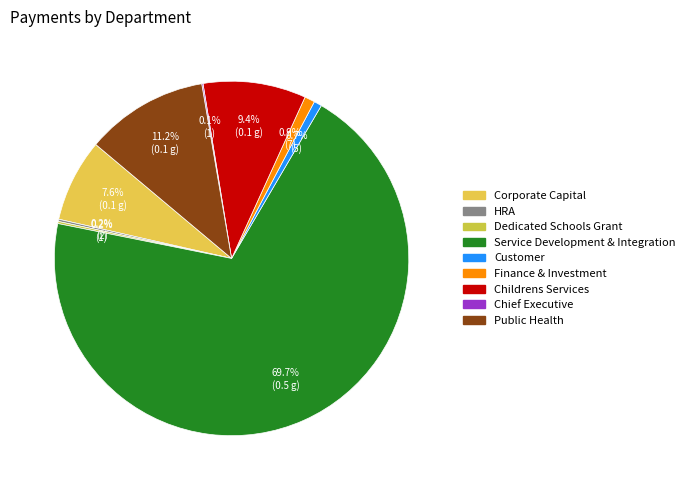

To the nearest percent, what is the difference between the largest and smallest slice percentages?

70%